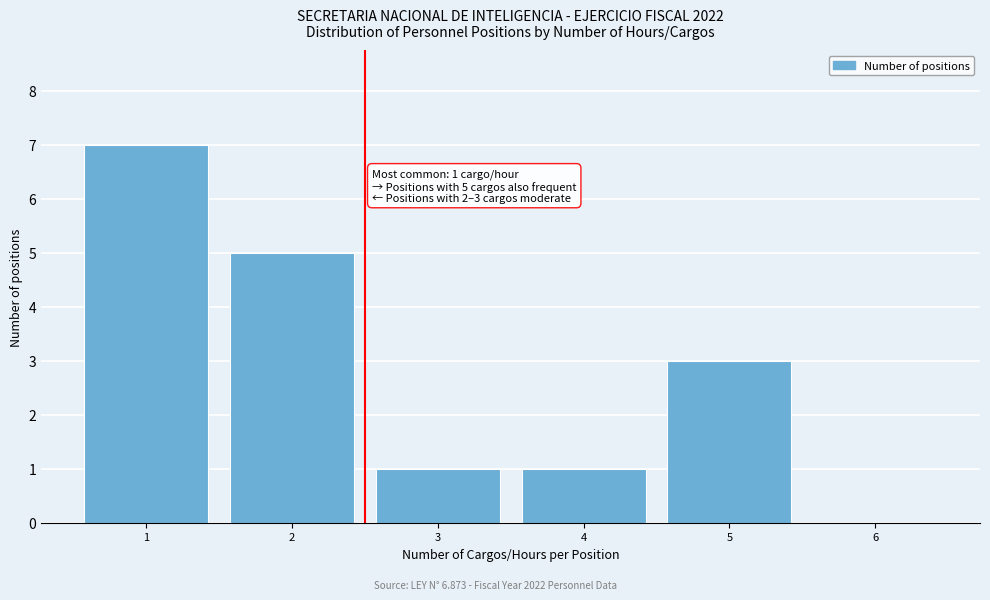

Reading left to right, transcribe all the data shown in this chart.

1=7	2=5	3=1	4=1	5=3	6=0